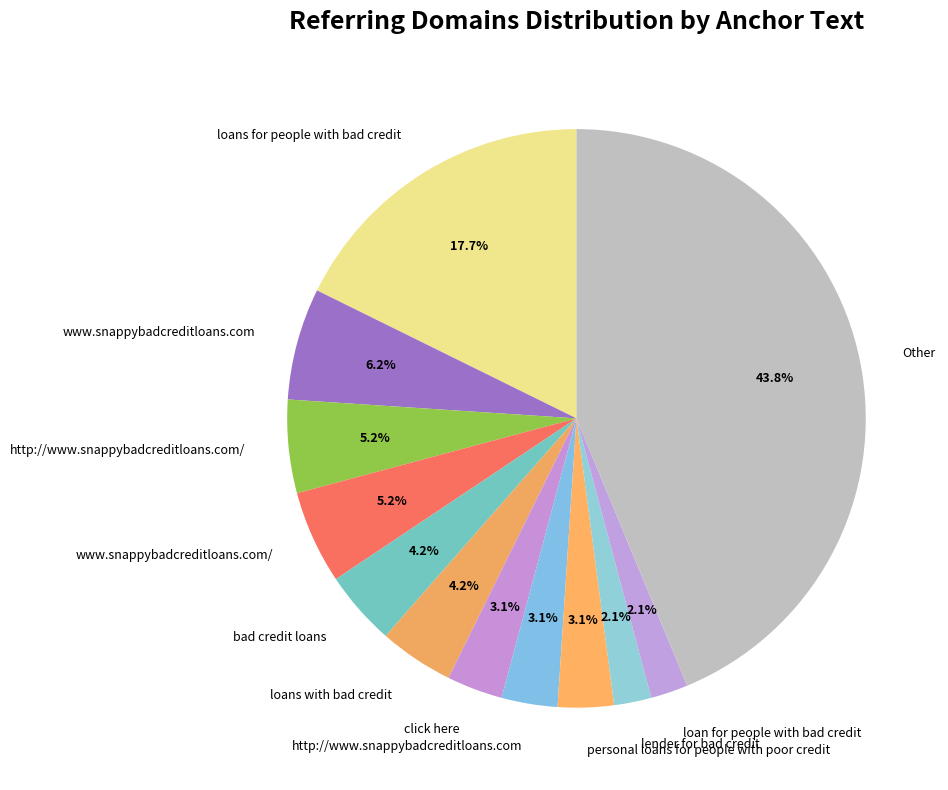

Is there any slice that represents more than half of the pie?

No